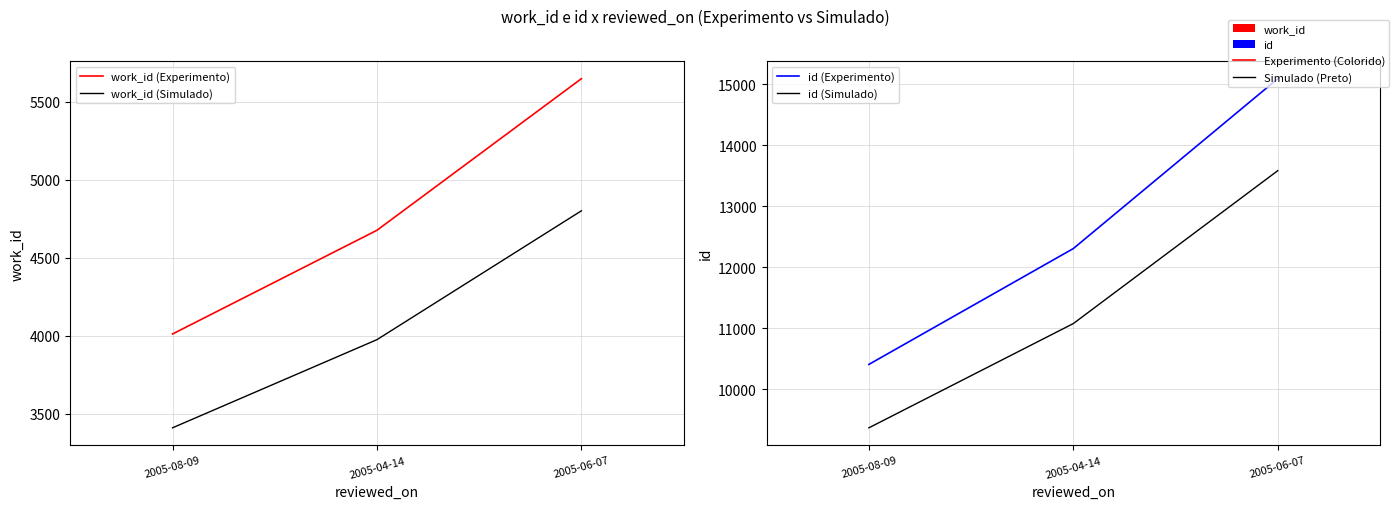

At which label is work_id (Experimento) closest to 4828?

2005-04-14